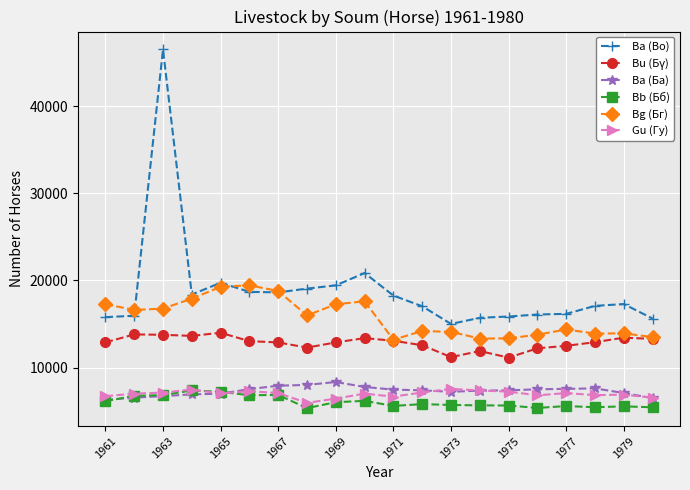

Which series has the widest spread of values?

Ba (Bо)